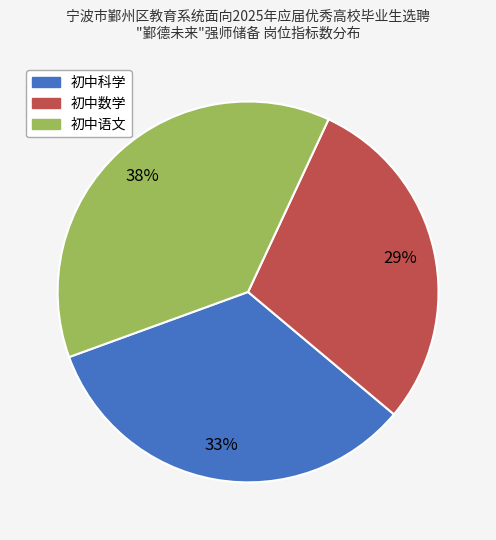

Which category has the smallest portion of the pie?

初中数学